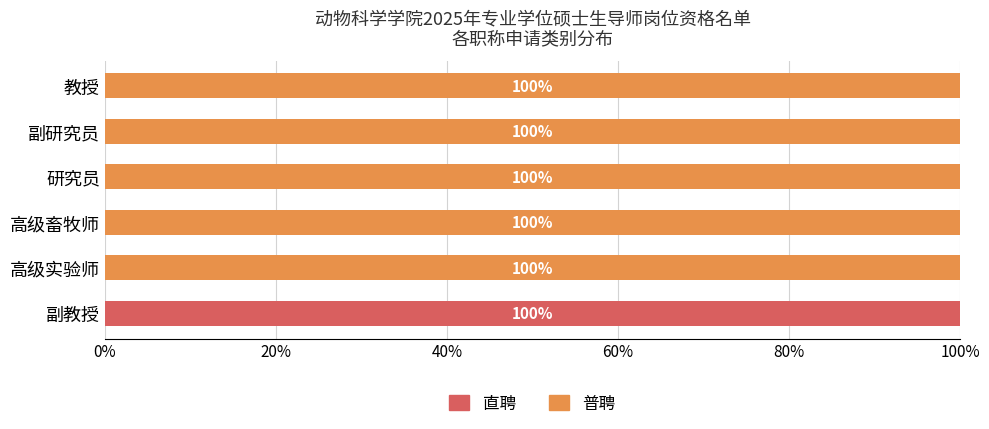

How many distinct data groups are displayed?

2